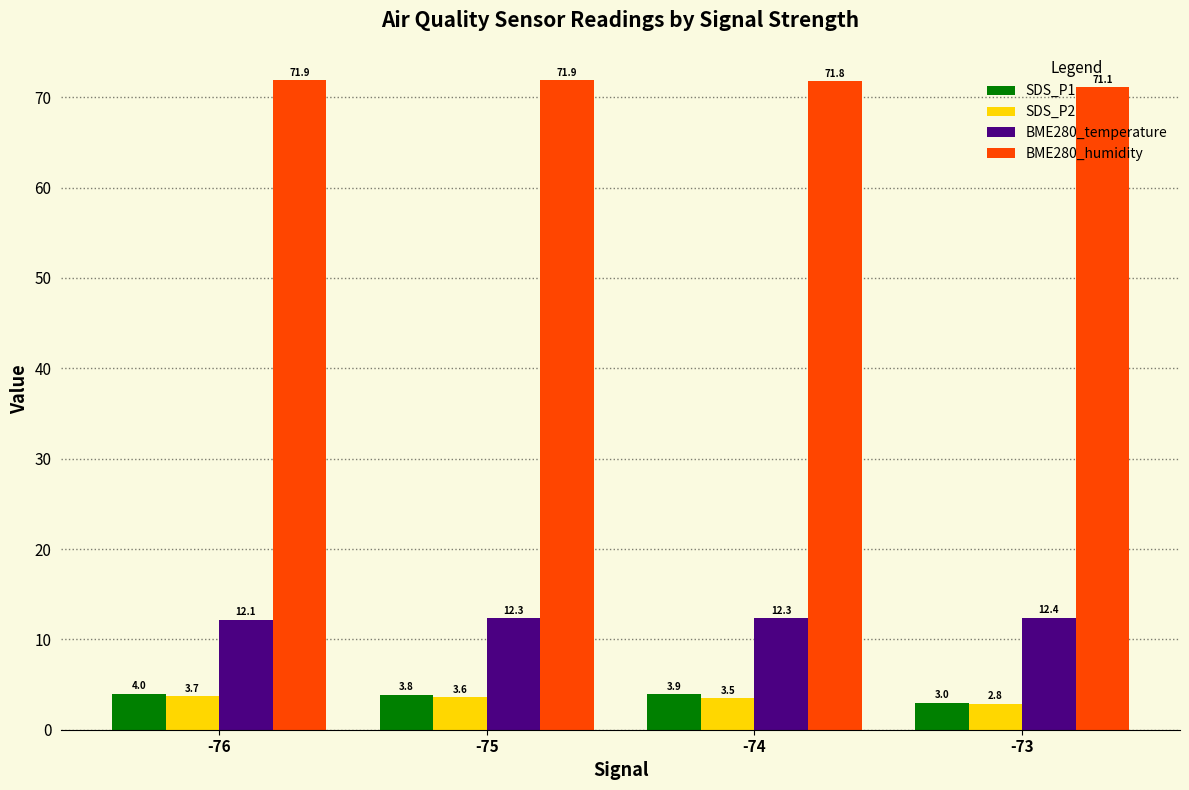

What is the value of the BME280_temperature bar at the 1st from the left?

12.1